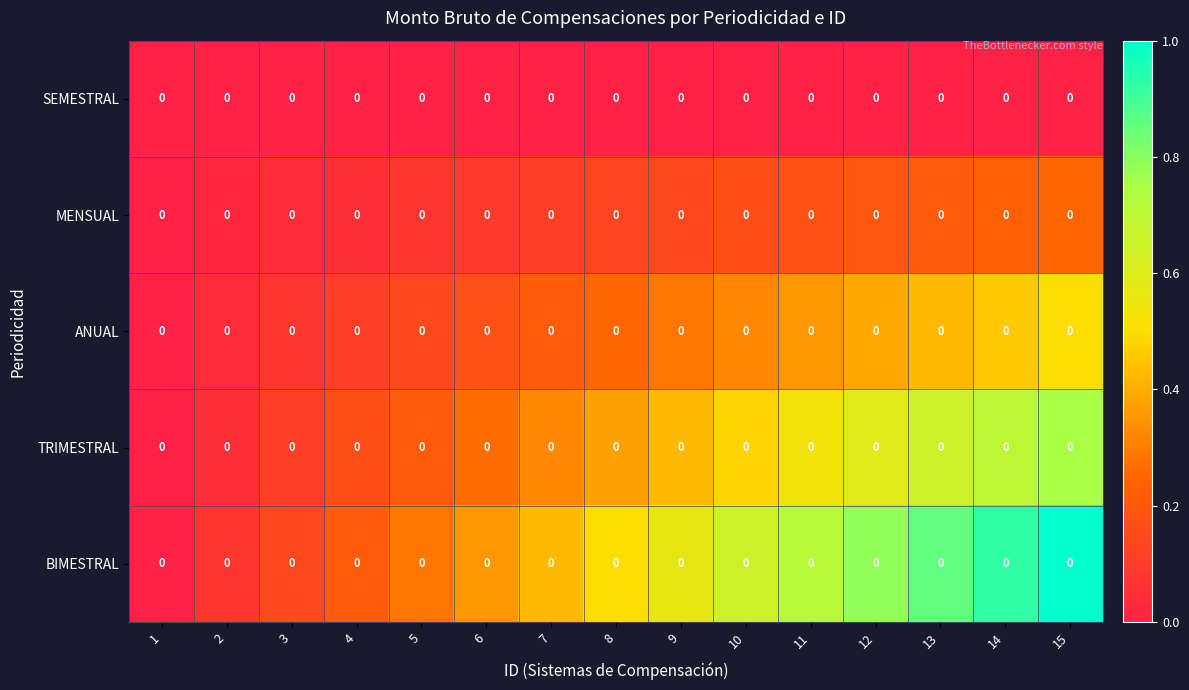

Which category has the highest value across all series?

15